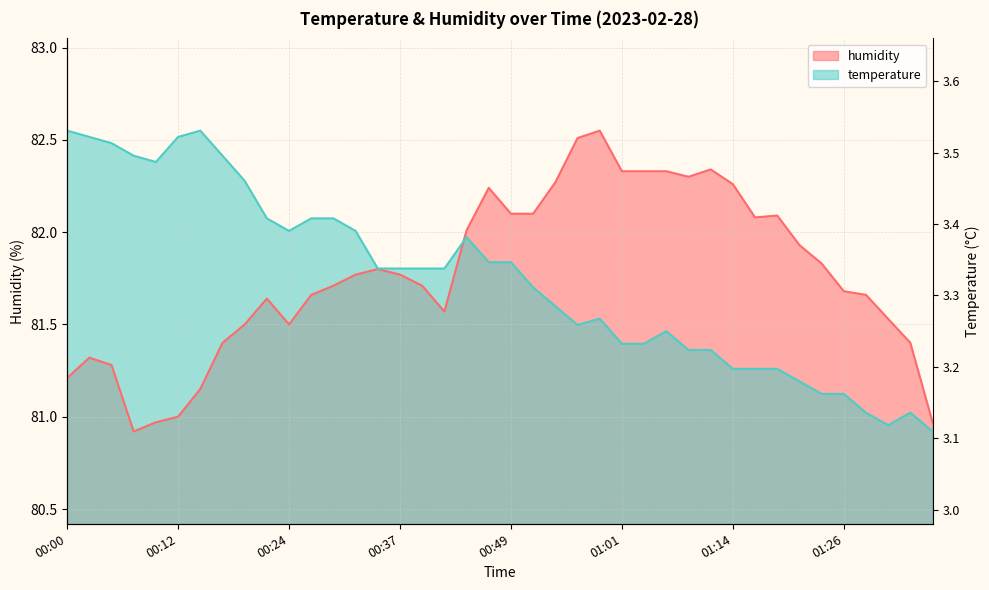

In temperature, how many points are higher than both neighbors (excluding endpoints)?

5